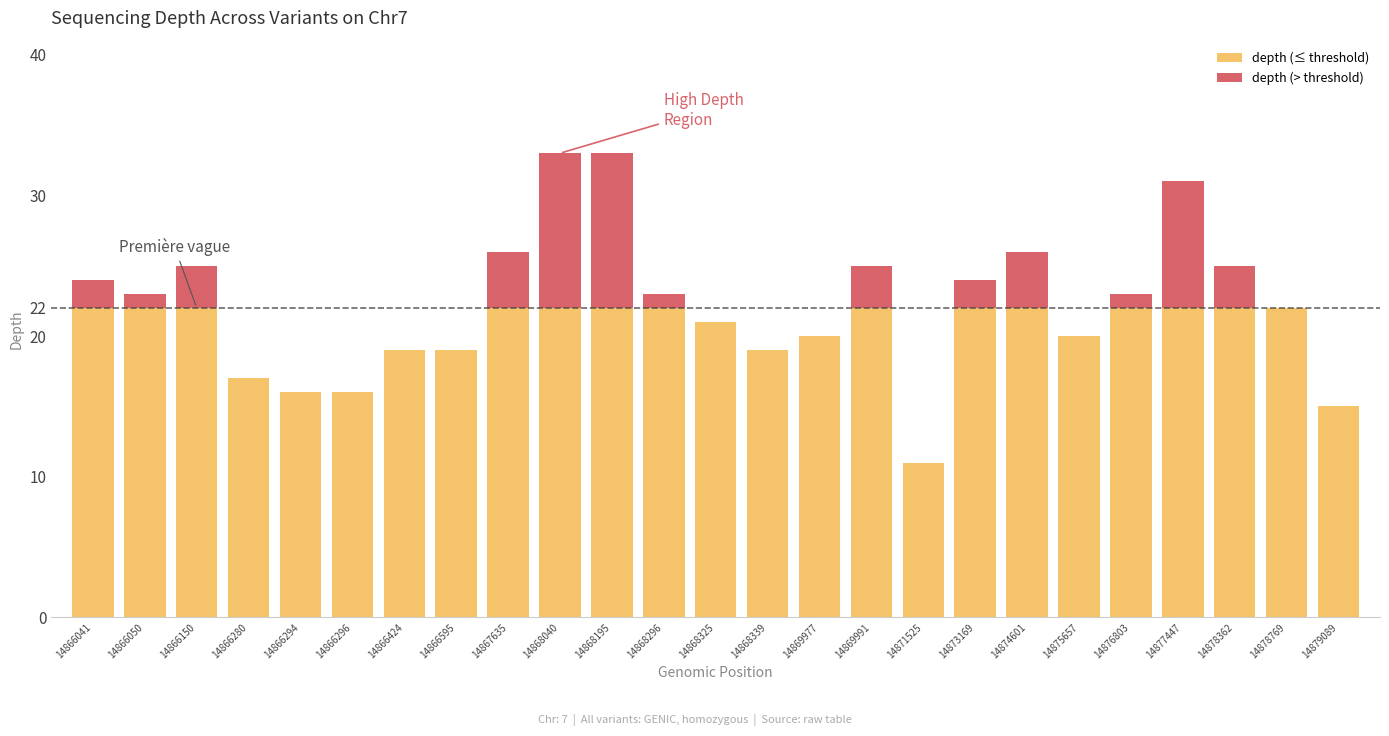

How many categories are shown in the chart?

25